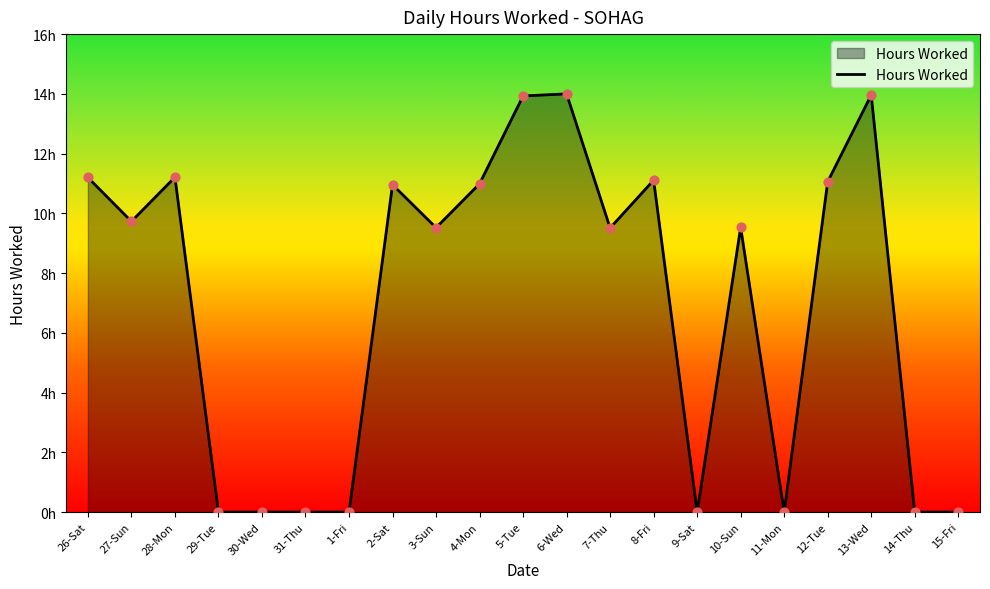

Which has a higher value, 13-Wed or 27-Sun?

13-Wed